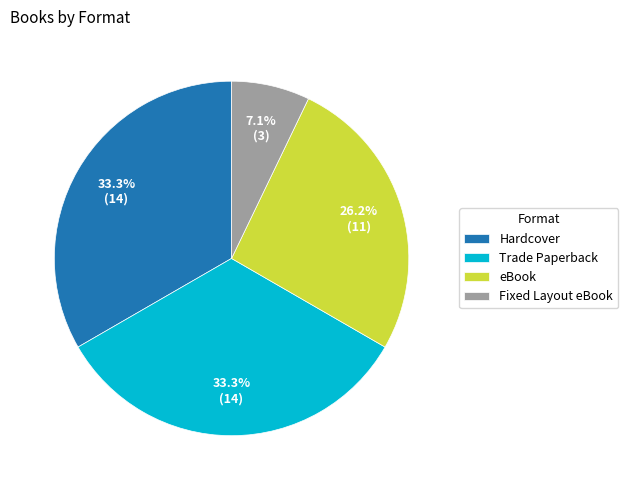

Is there any slice that represents more than half of the pie?

No